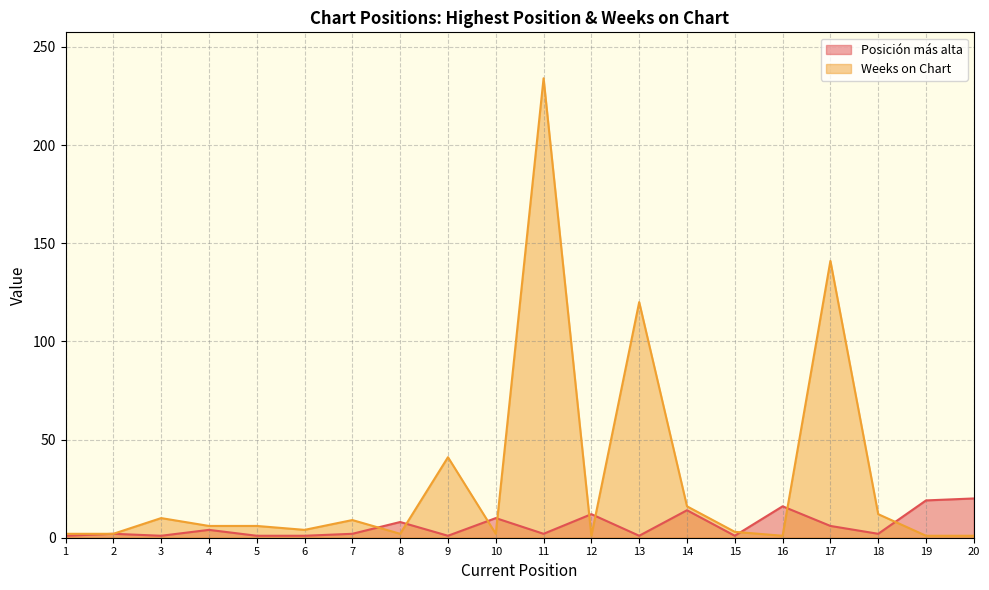

What is the difference between the maximum and second lowest values in the Posición más alta series?

19